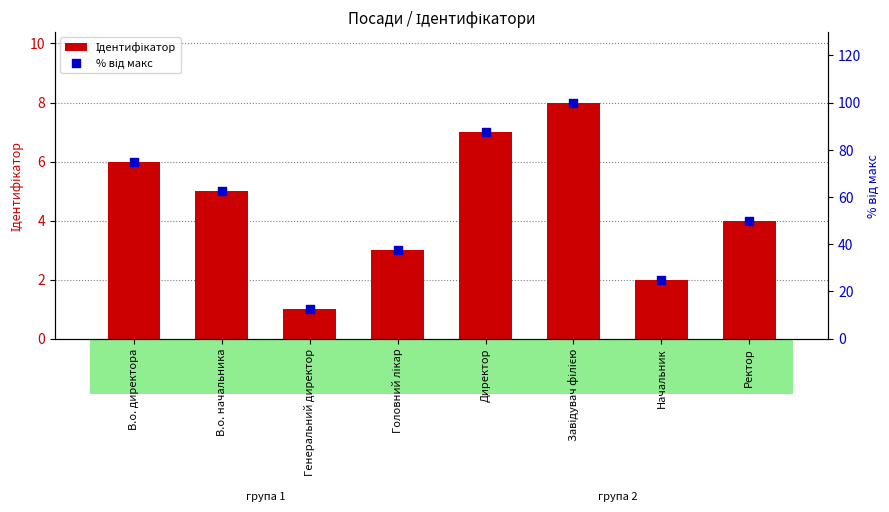

Is the value of Ідентифікатор at Завідувач філією greater than the value of % від макс at Ректор?

No